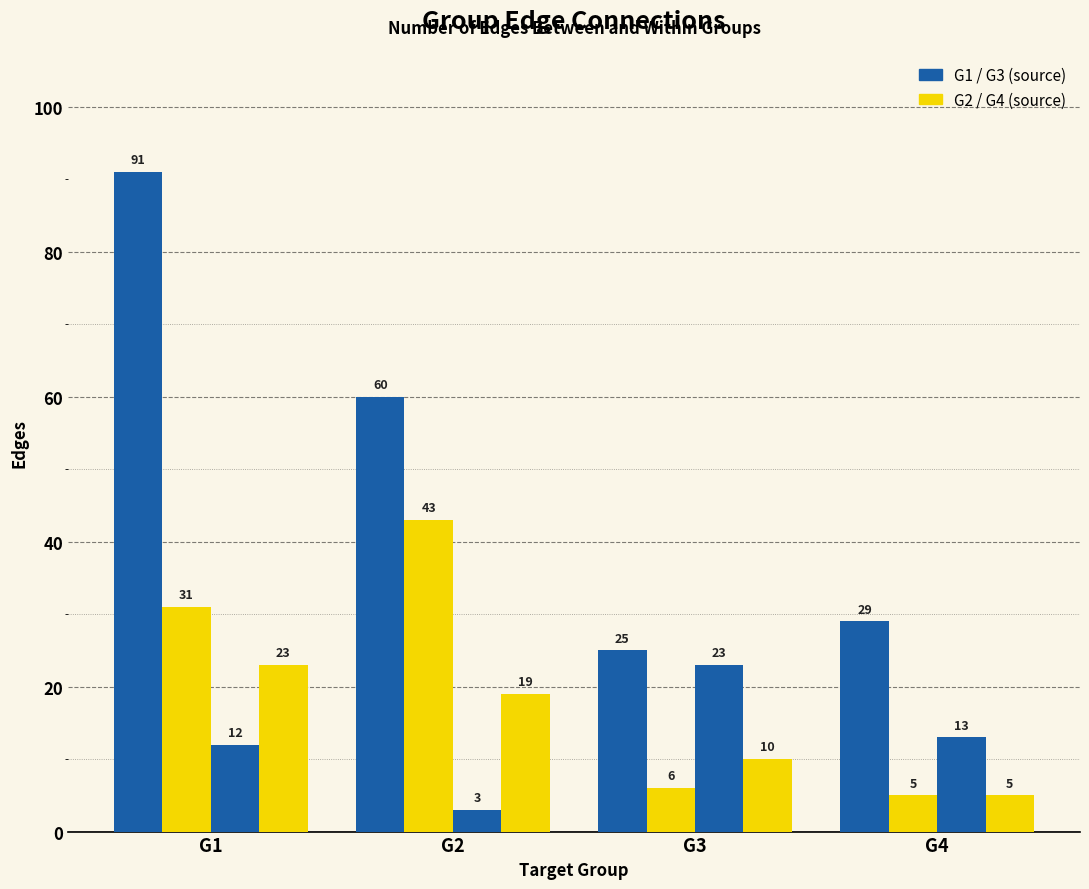

Does the chart contain any negative values?

No